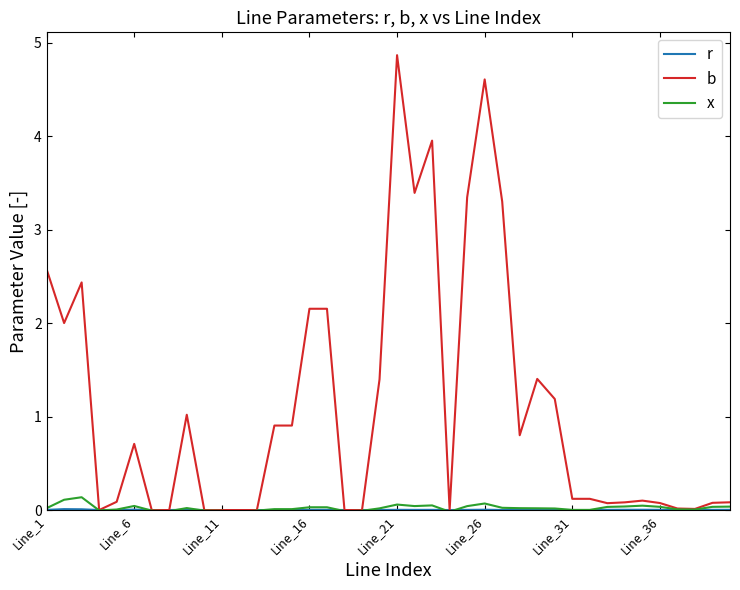

Reading left to right, extract all data points from this chart.

r: 0.0	0.0	0.0	0.0	0.0	0.0	0.0	0.0	0.0	0.0	0.0	0.0	0.0	0.0	0.0	0.0	0.0	0.0	0.0	0.0	0.0	0.0	0.0	0.0	0.0	0.0	0.0	0.0	0.0	0.0	0.0	0.0	0.0	0.0	0.0	0.0	0.0	0.0	0.0	0.0
b: 2.6	2.0	2.4	0.0	0.1	0.7	0.0	0.0	1.0	0.0	0.0	0.0	0.0	0.9	0.9	2.2	2.2	0.0	0.0	1.4	4.9	3.4	4.0	0.0	3.3	4.6	3.3	0.8	1.4	1.2	0.1	0.1	0.1	0.1	0.1	0.1	0.0	0.0	0.1	0.1
x: 0.0	0.1	0.1	-0.0	0.0	0.0	-0.0	-0.0	0.0	-0.0	-0.0	-0.0	-0.0	0.0	0.0	0.0	0.0	-0.0	-0.0	0.0	0.1	0.0	0.0	-0.0	0.0	0.1	0.0	0.0	0.0	0.0	0.0	0.0	0.0	0.0	0.0	0.0	0.0	0.0	0.0	0.0